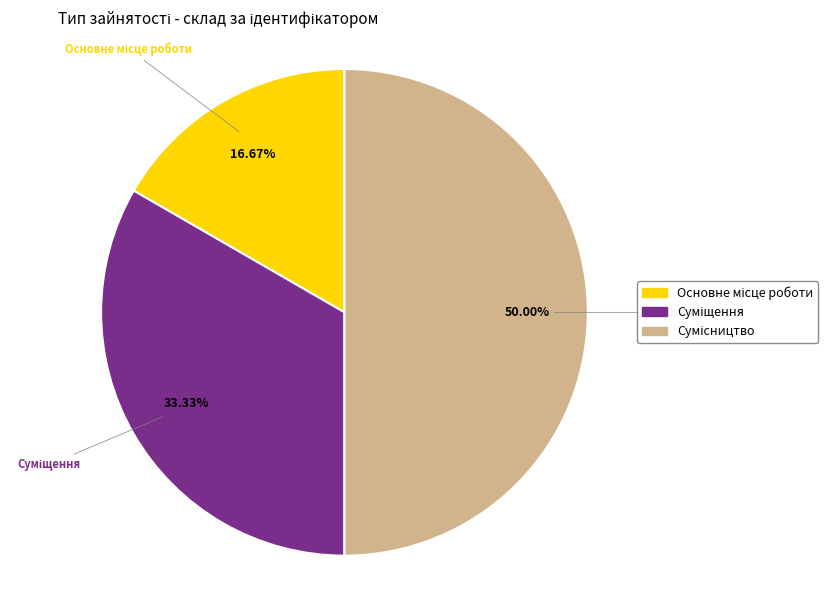

What is the largest slice in the pie chart?

Сумісництво